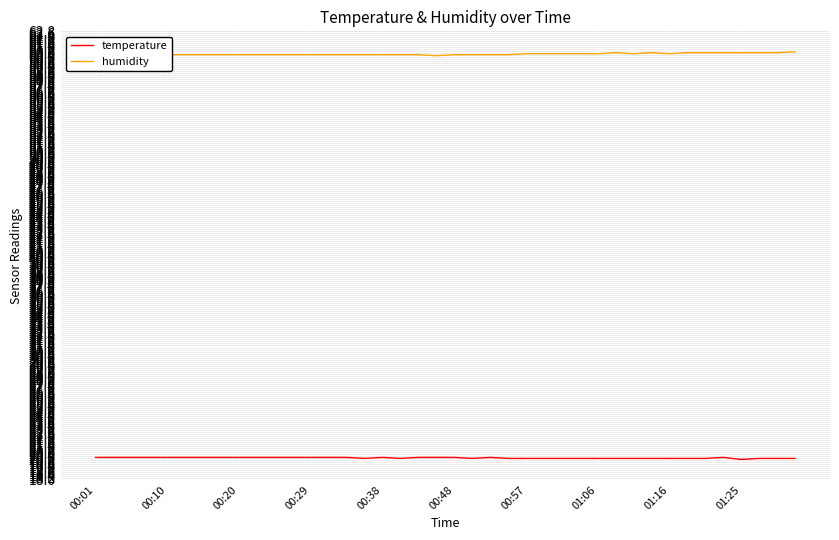

What are all the series names shown in the legend?

temperature, humidity